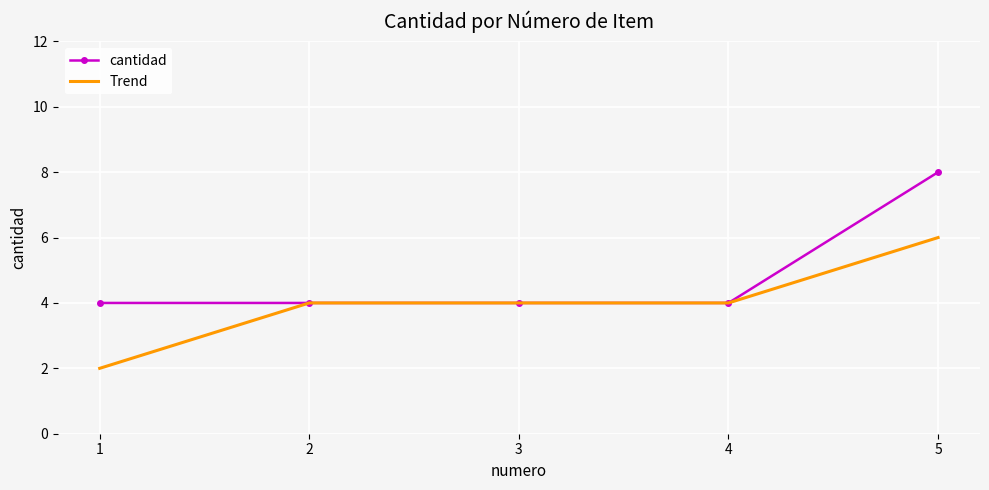

What are all the series names shown in the legend?

cantidad, Trend